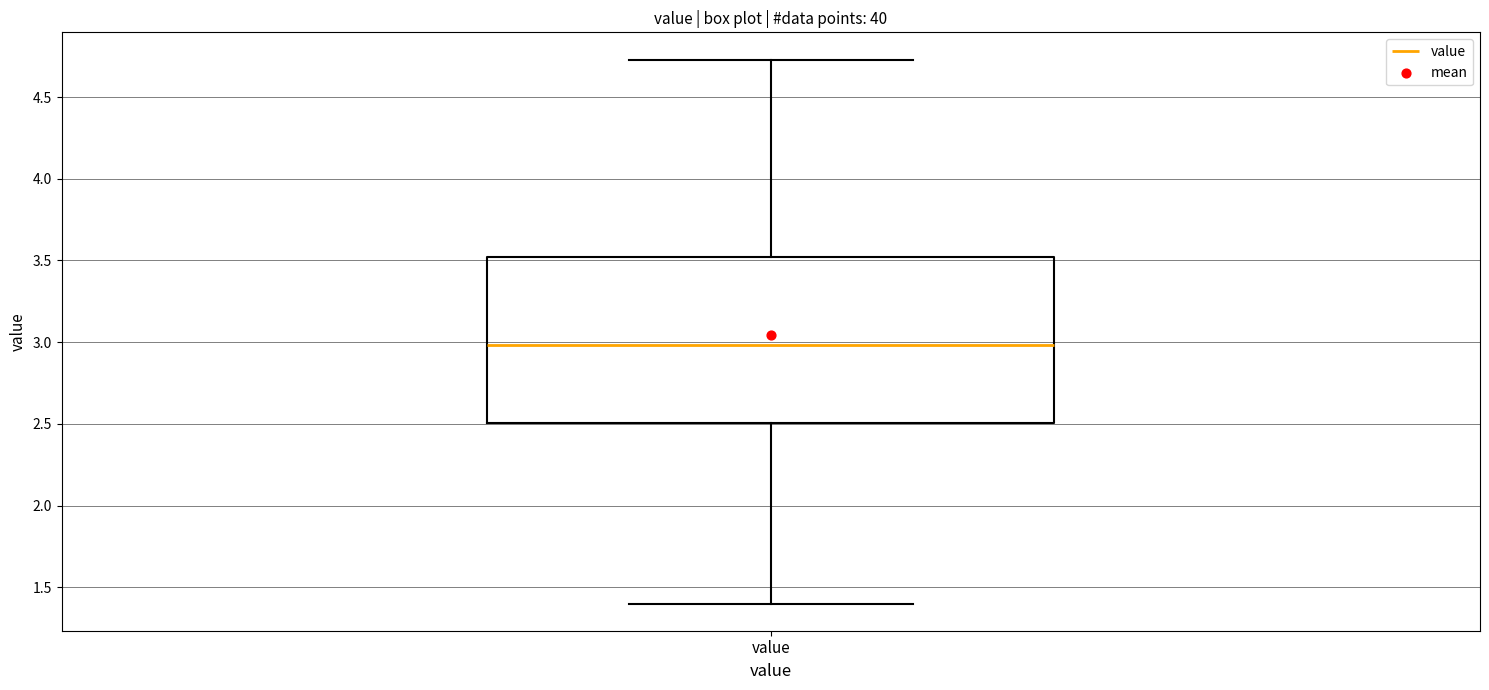

Transcribe this box plot: give where the median line is, the range the box spans, and where the two whiskers end, as read against the y-axis. The values are not printed on the chart, so give them approximately, as read against the axis.

median 3.00, box 2.50 to 3.50, whiskers 1.40 to 4.75